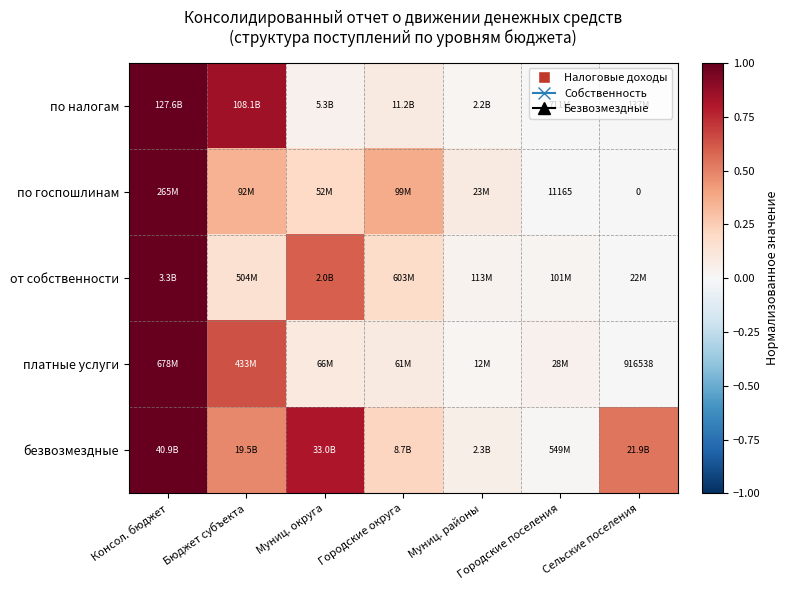

Between Бюджет субъекта and Муниц. районы, which series saw the biggest shift?

по налогам